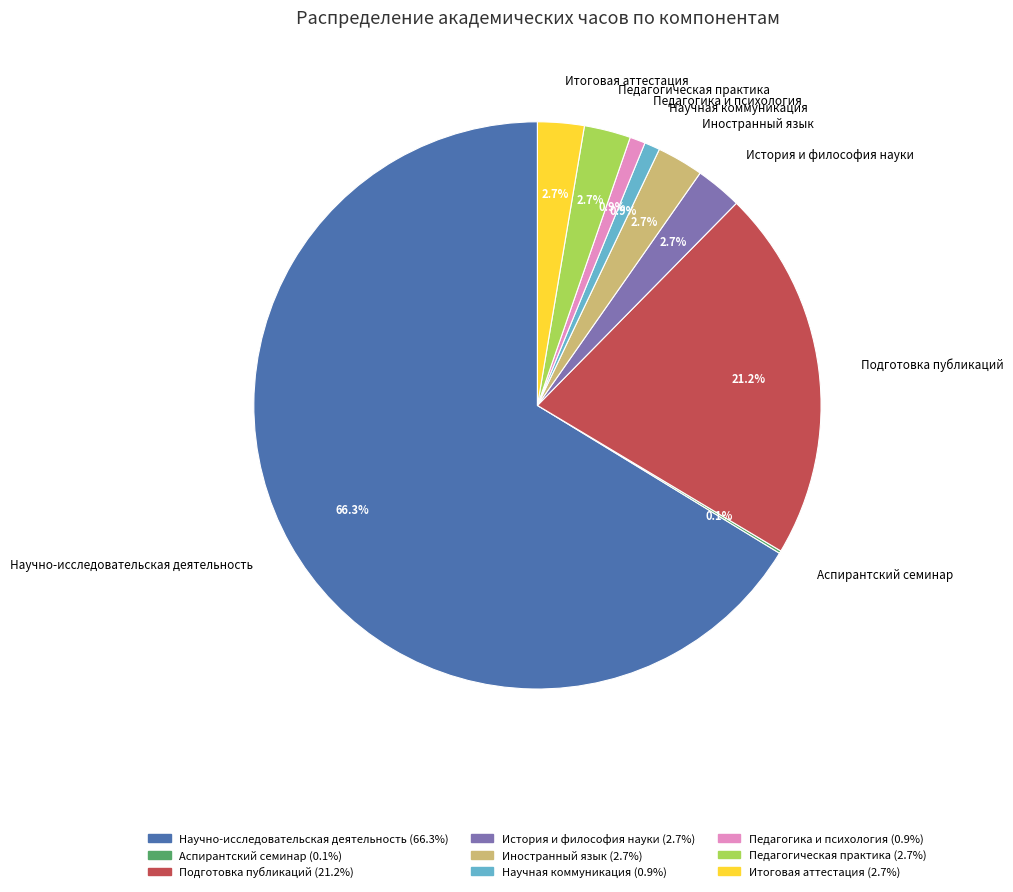

Between История и философия науки and Педагогика и психология, which is larger?

История и философия науки